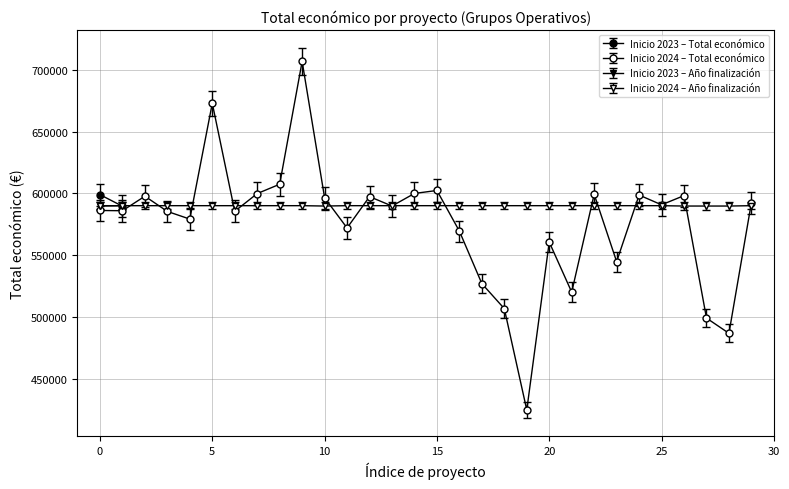

Where is the first local minimum for Año de finalización (2024 start)?

10